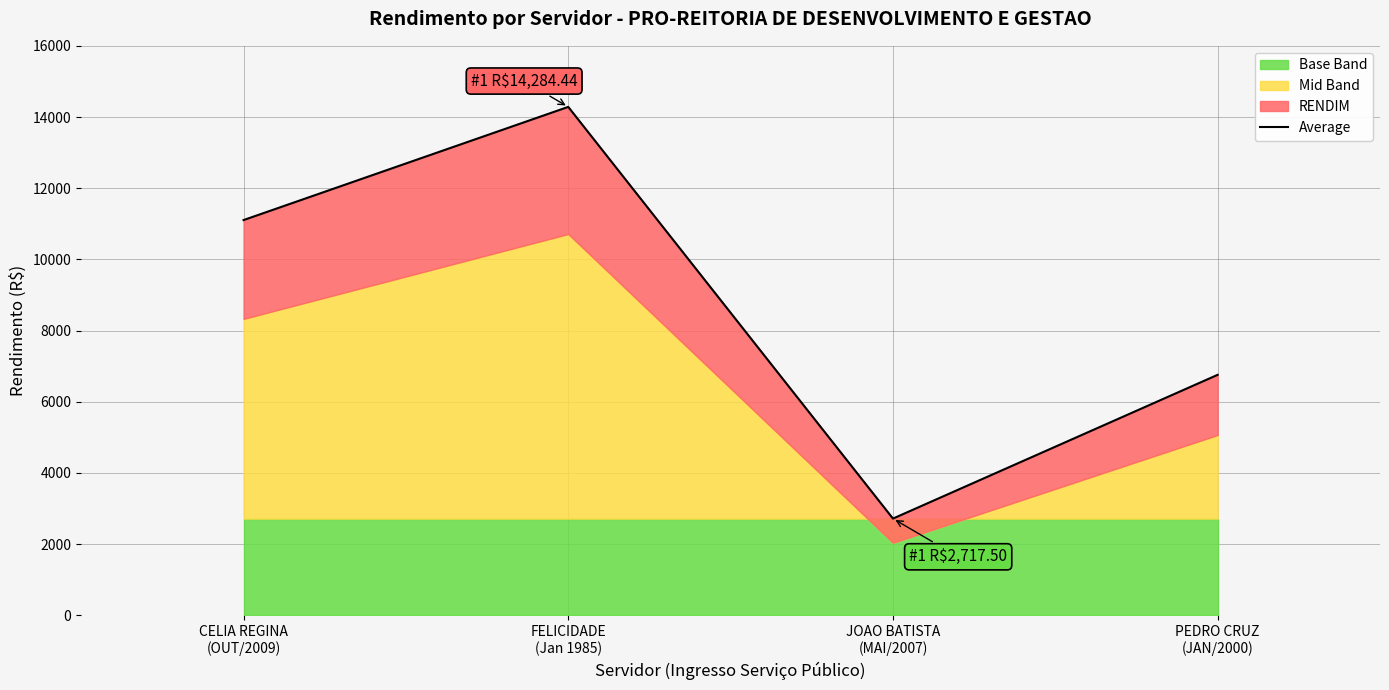

What is the greatest value displayed?

14284.4